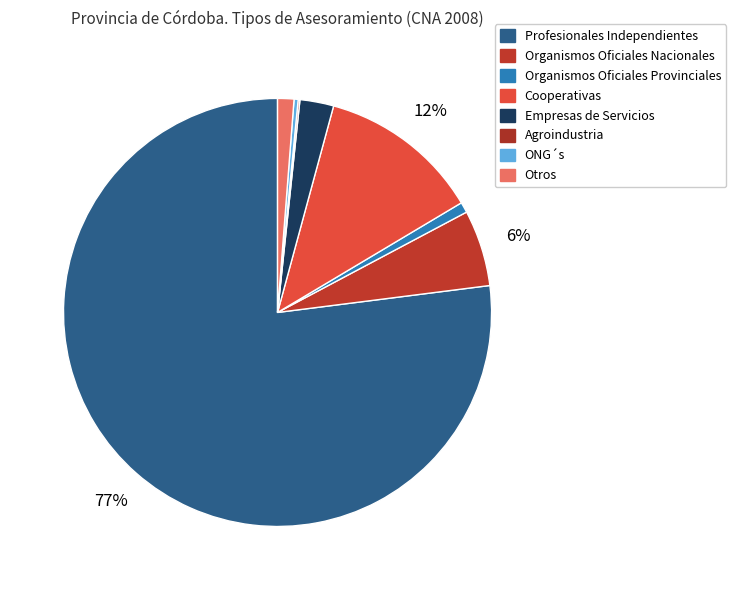

Is it true that Organismos Oficiales Nacionales is 6% of the pie?

True